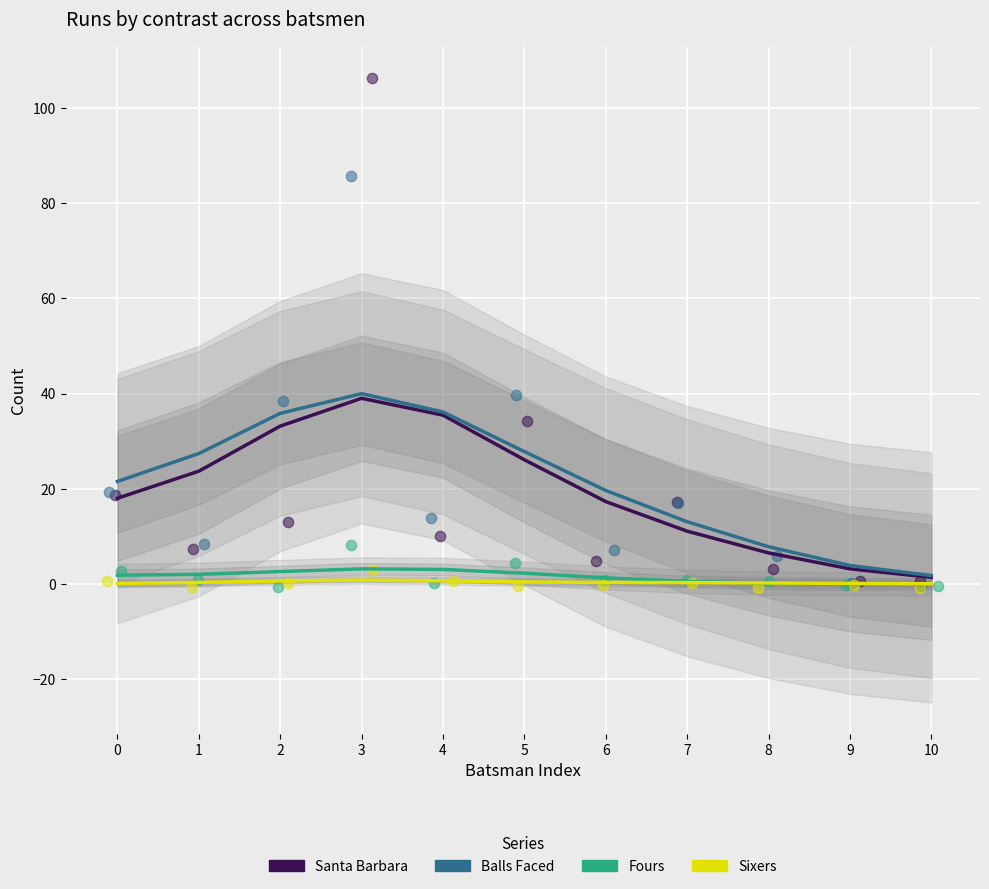

Which series contains the lowest Y value?

Fours